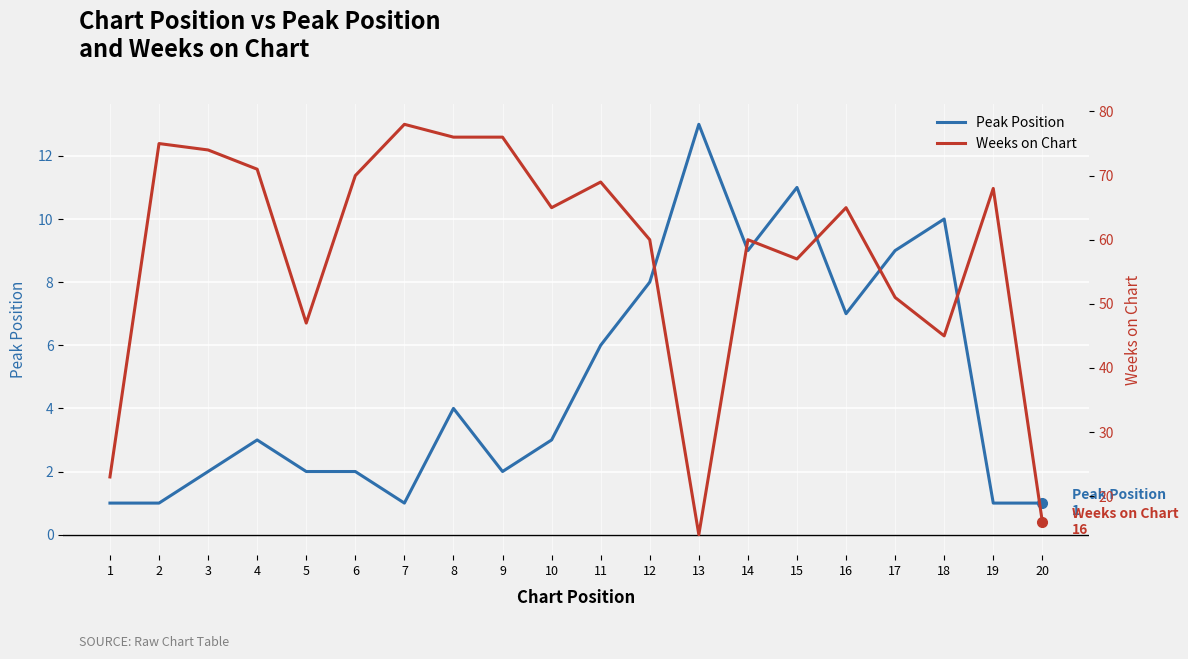

True or false: Weeks on Chart and Peak Position intersect in this chart.

False